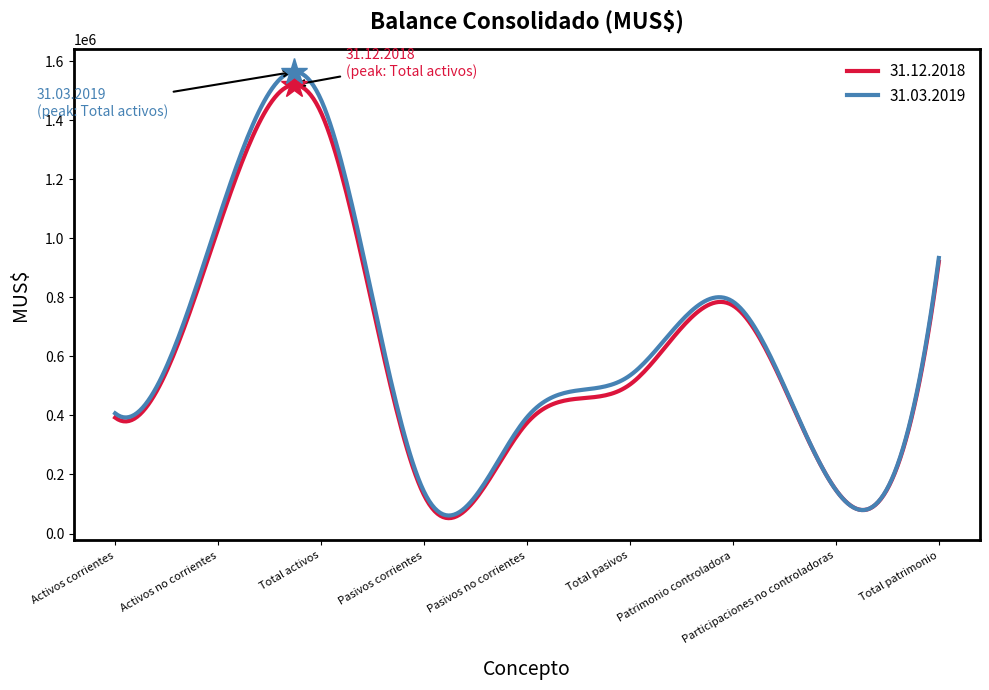

What is the greatest value displayed?

1564029.9